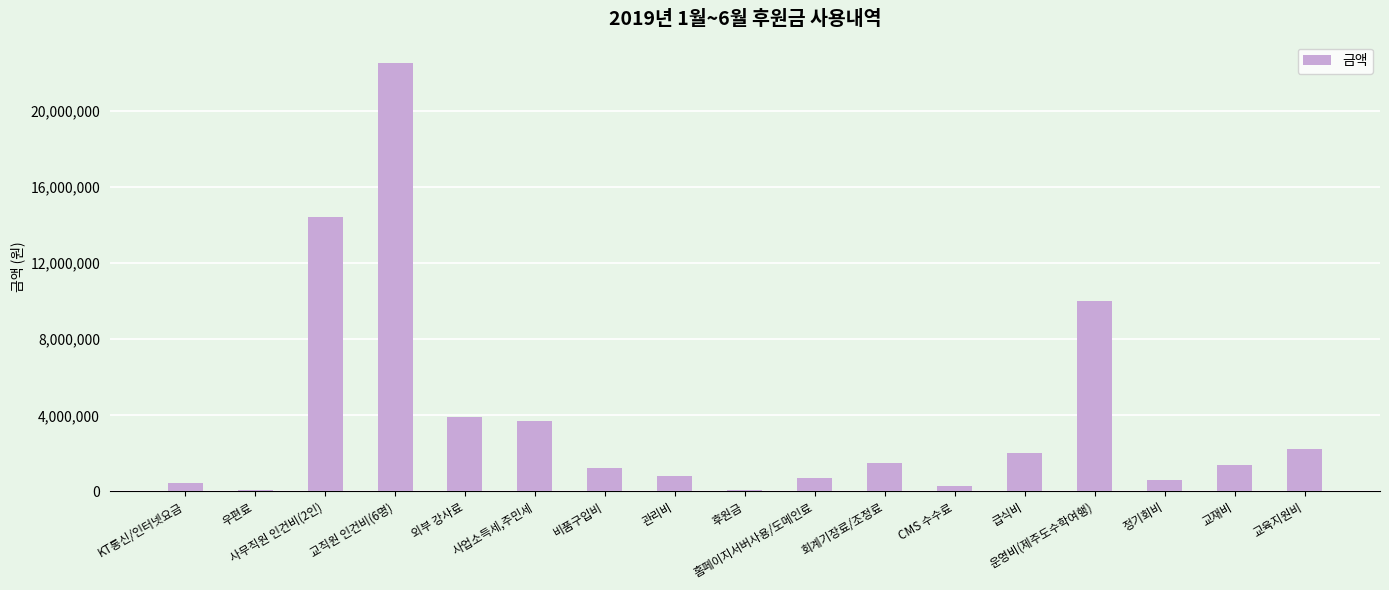

What is the value of the 8th bar from the left?

796000